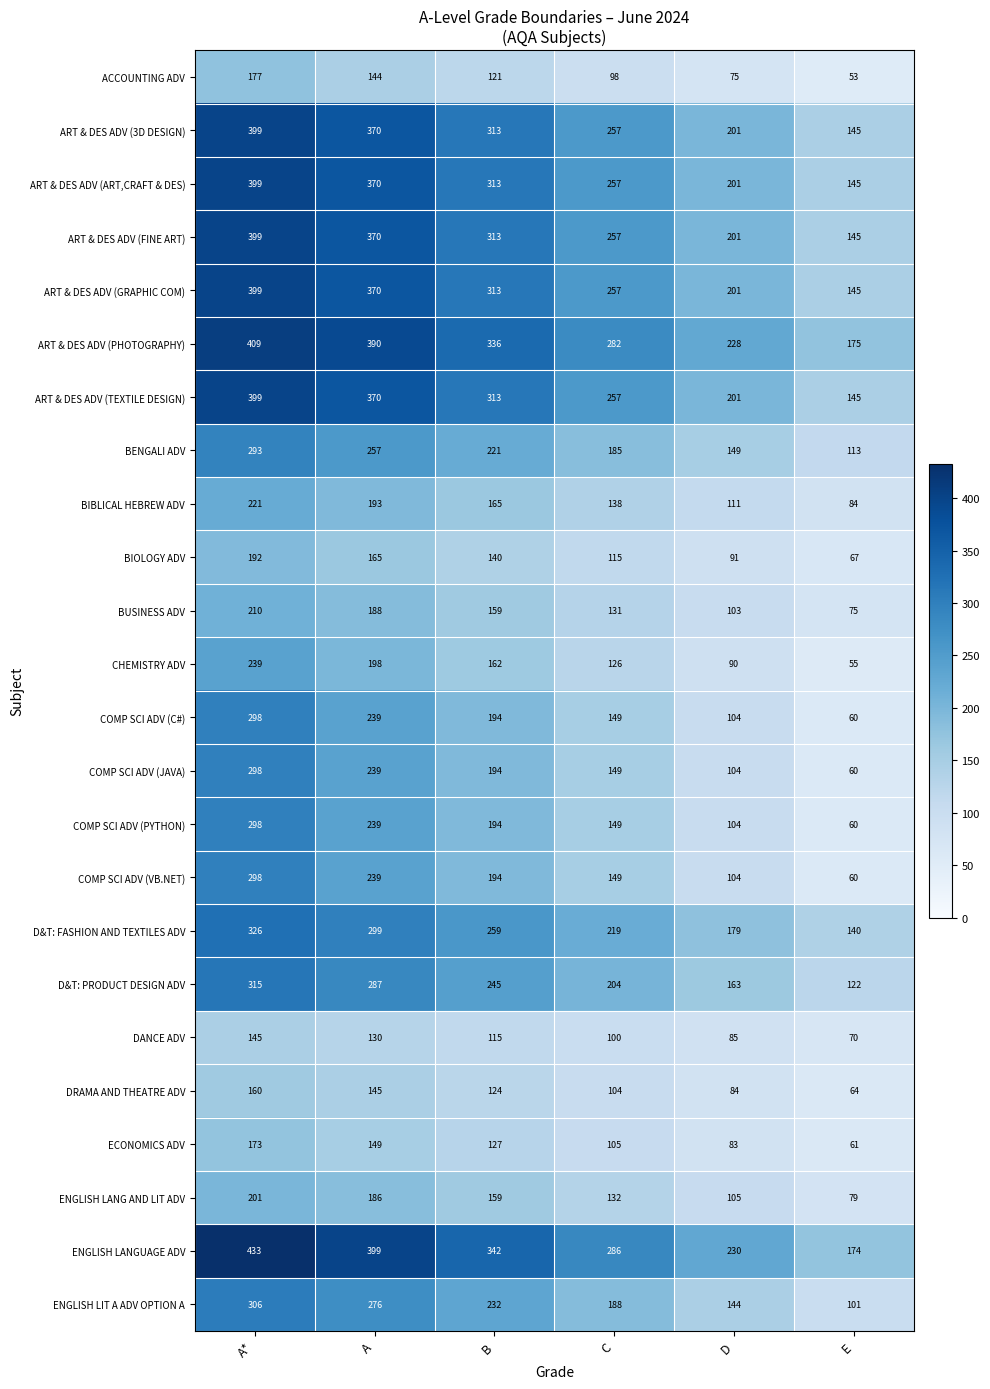

How many data points in COMP SCI ADV (JAVA) are less than 194?

3